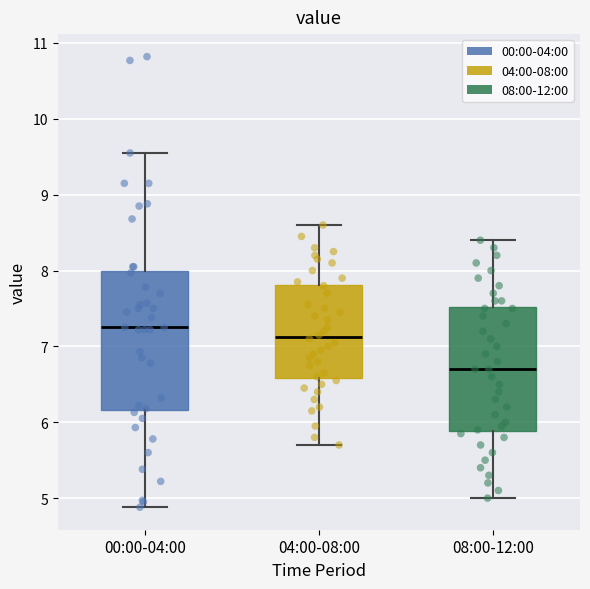

Which box has the lowest median line?

08:00-12:00